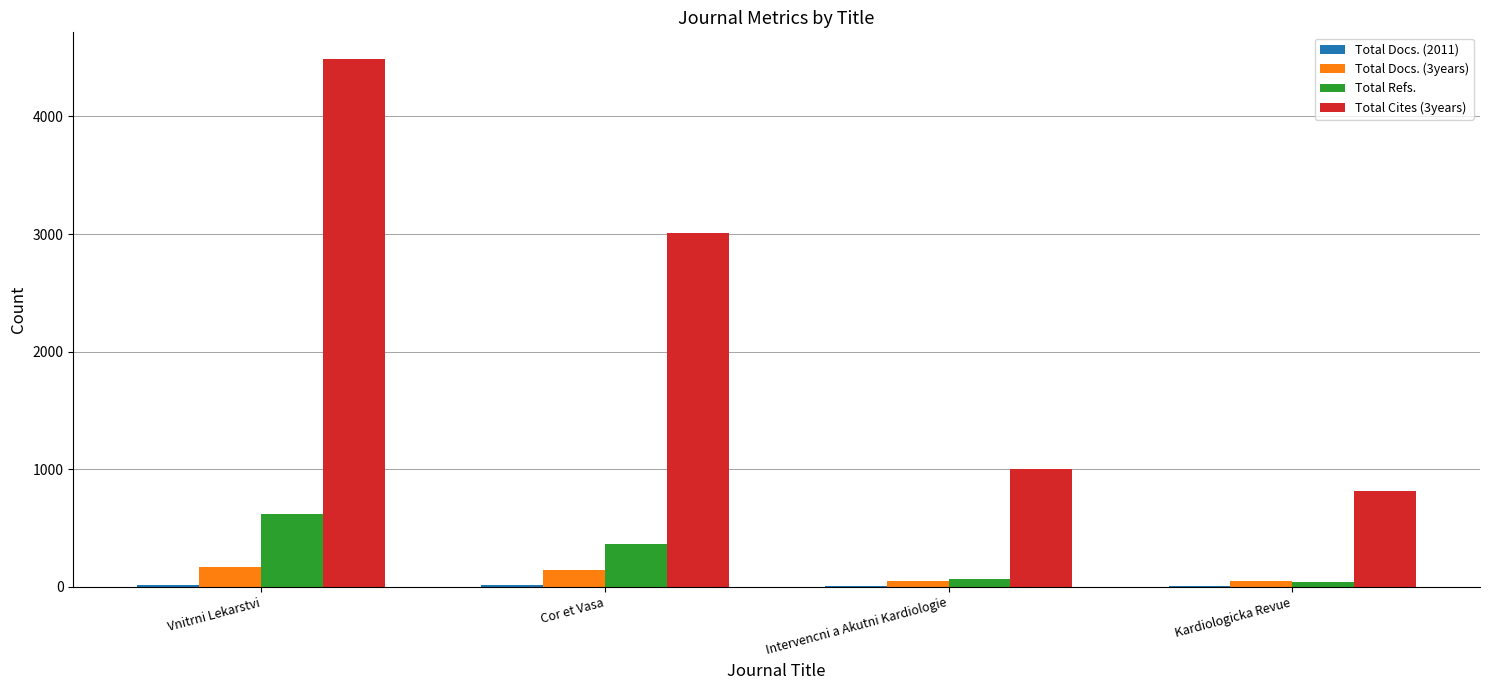

Which series has the largest total across all categories?

Total Cites (3years)